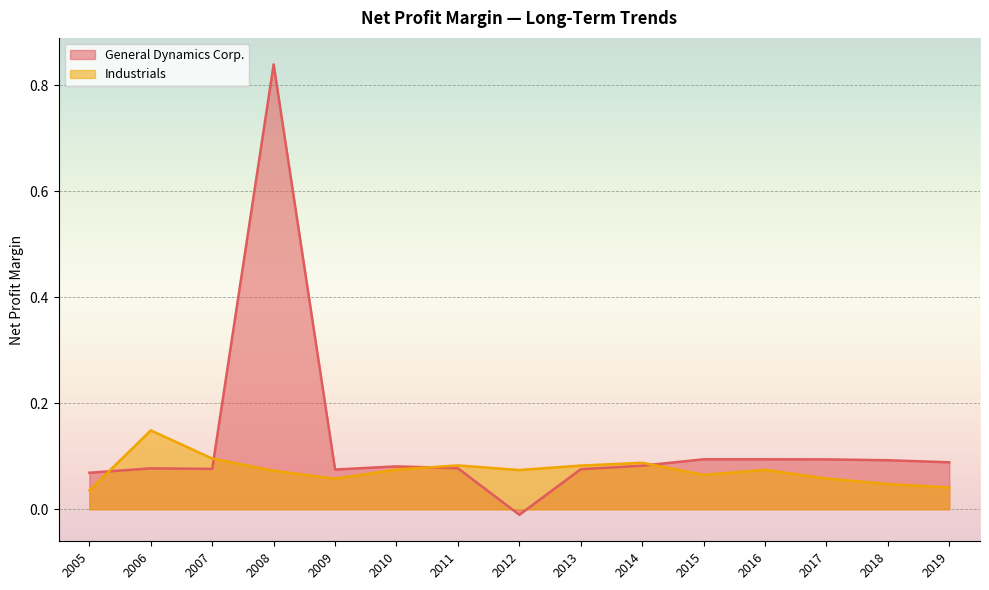

Reading right to left, extract all data points from this chart.

General Dynamics Corp._line: 2019=0.1	2018=0.1	2017=0.1	2016=0.1	2015=0.1	2014=0.1	2013=0.1	2012=-0.0	2011=0.1	2010=0.1	2009=0.1	2008=0.8	2007=0.1	2006=0.1	2005=0.1
Industrials_line: 2019=0.0	2018=0.0	2017=0.1	2016=0.1	2015=0.1	2014=0.1	2013=0.1	2012=0.1	2011=0.1	2010=0.1	2009=0.1	2008=0.1	2007=0.1	2006=0.1	2005=0.0